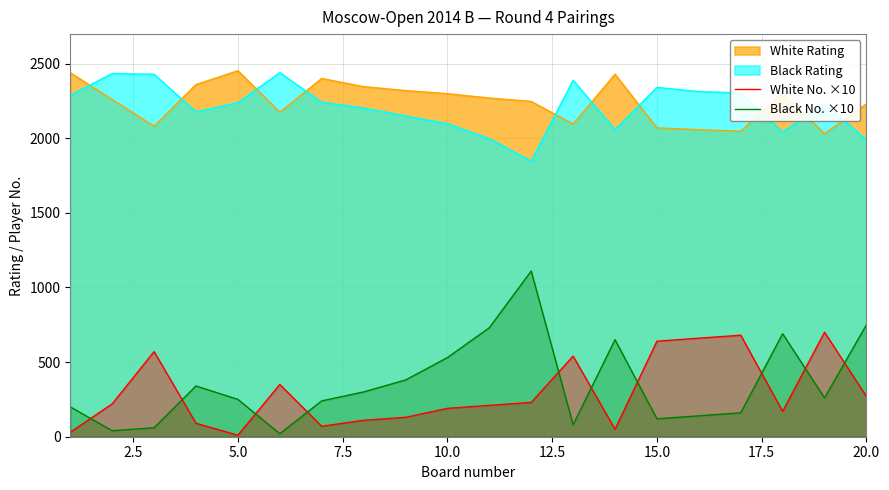

True or false: White No. ×10 and White Rating cross at least once.

False